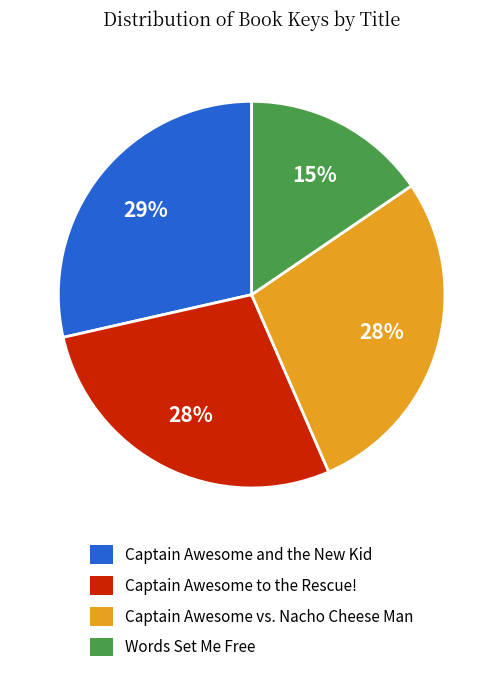

What is the ratio of the value at Captain Awesome and the New Kid to the value at Captain Awesome vs. Nacho Cheese Man?

1.0